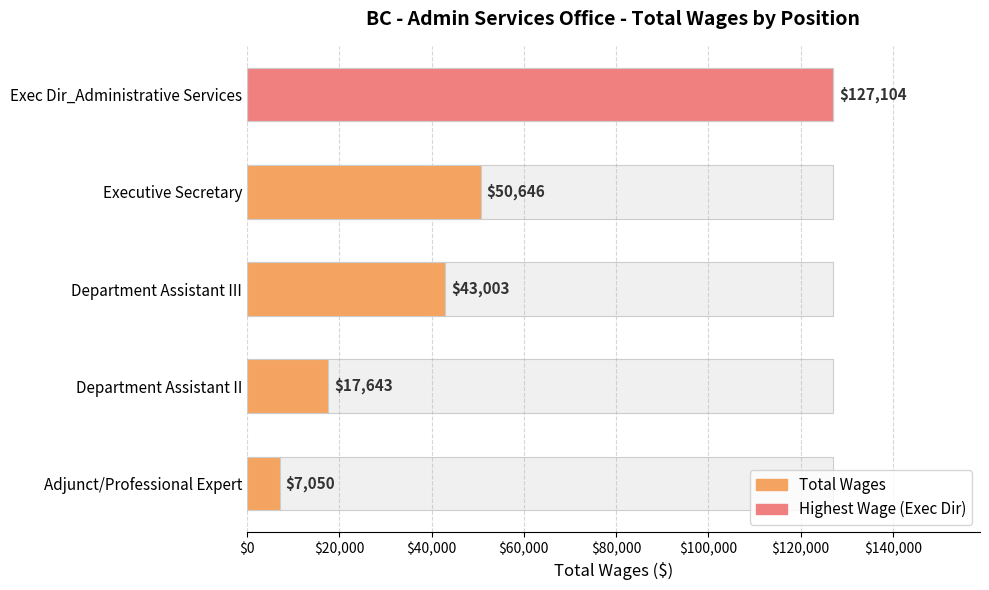

Reading left to right, transcribe all the data shown in this chart.

127104	50646	43003	17643	7050